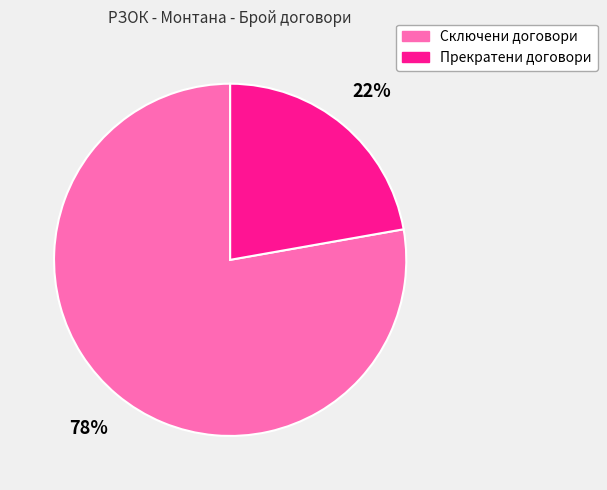

To the nearest percent, what is the difference between the Прекратени договори and Сключени договори slice percentages?

56%